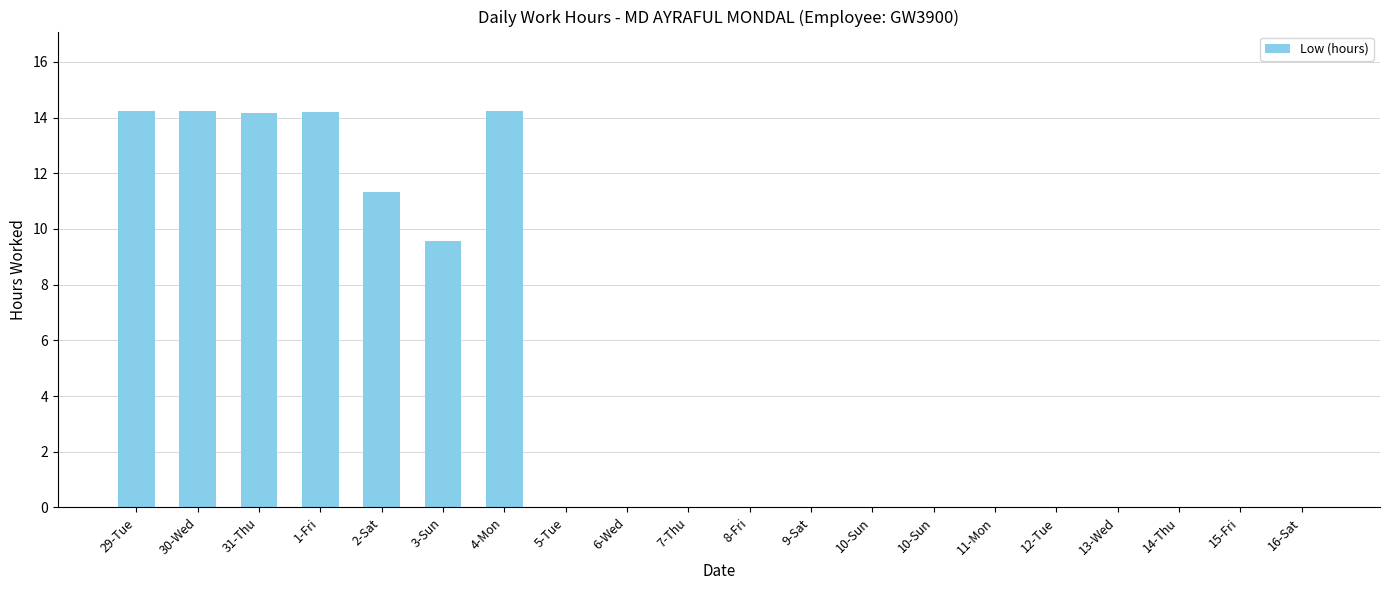

How many distinct data groups are displayed?

1